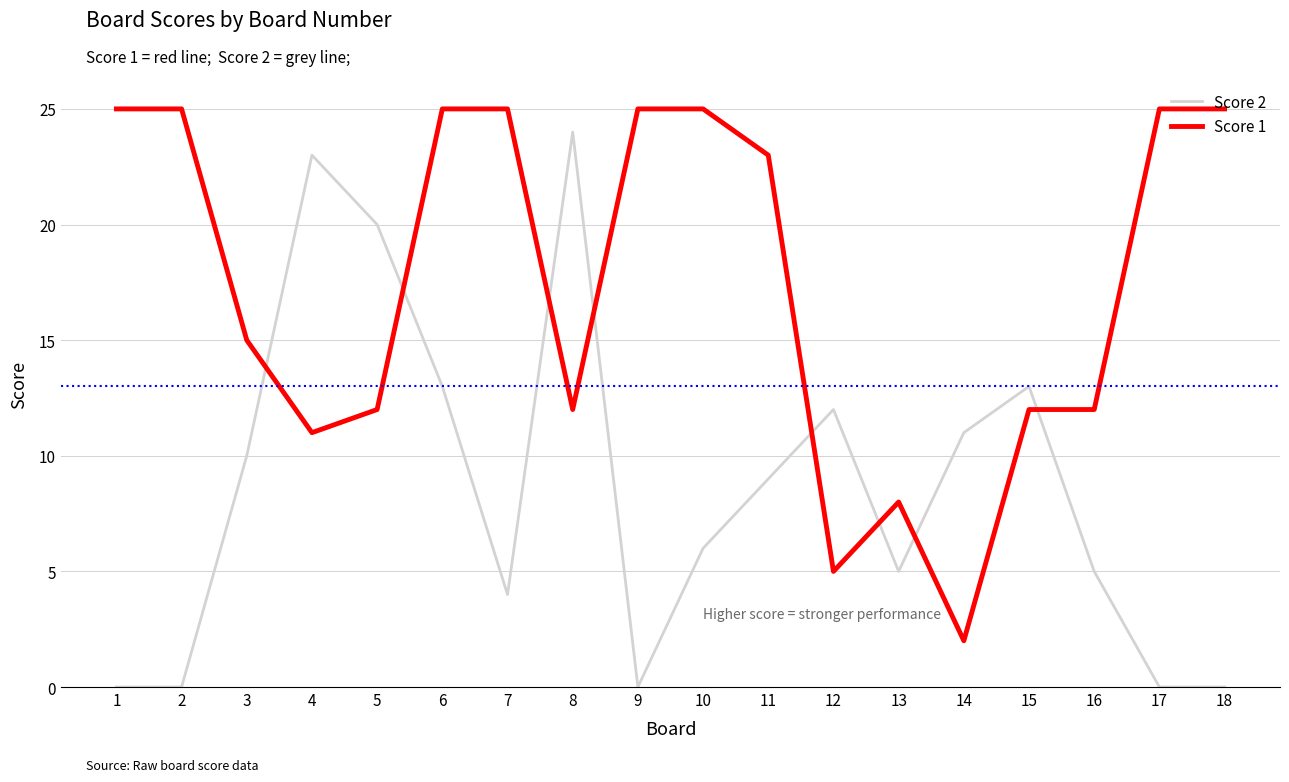

What is the sum of the Score 2 values at 13 and 16?

10